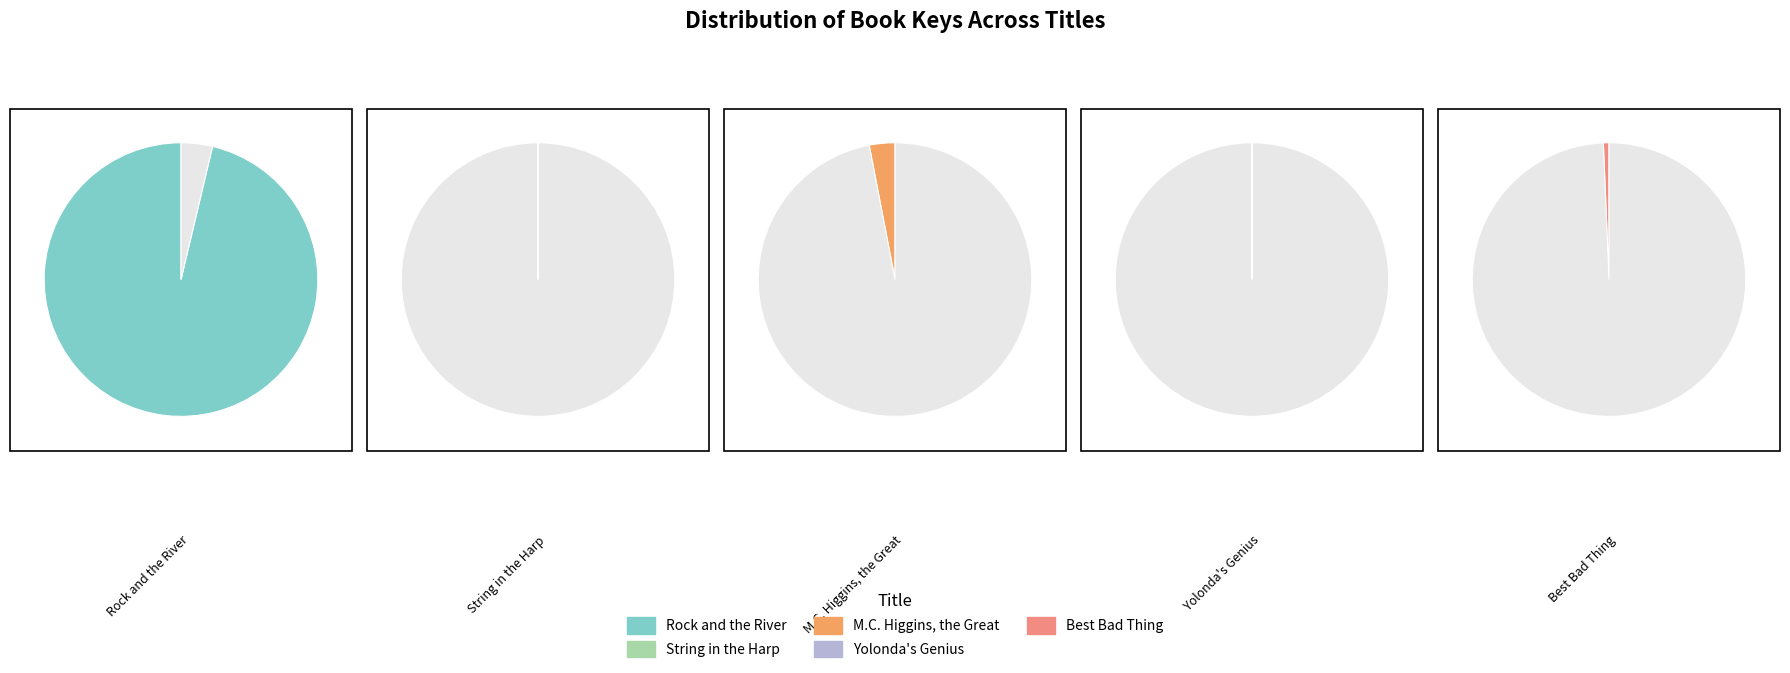

Does String in the Harp represent more than half of the total?

No